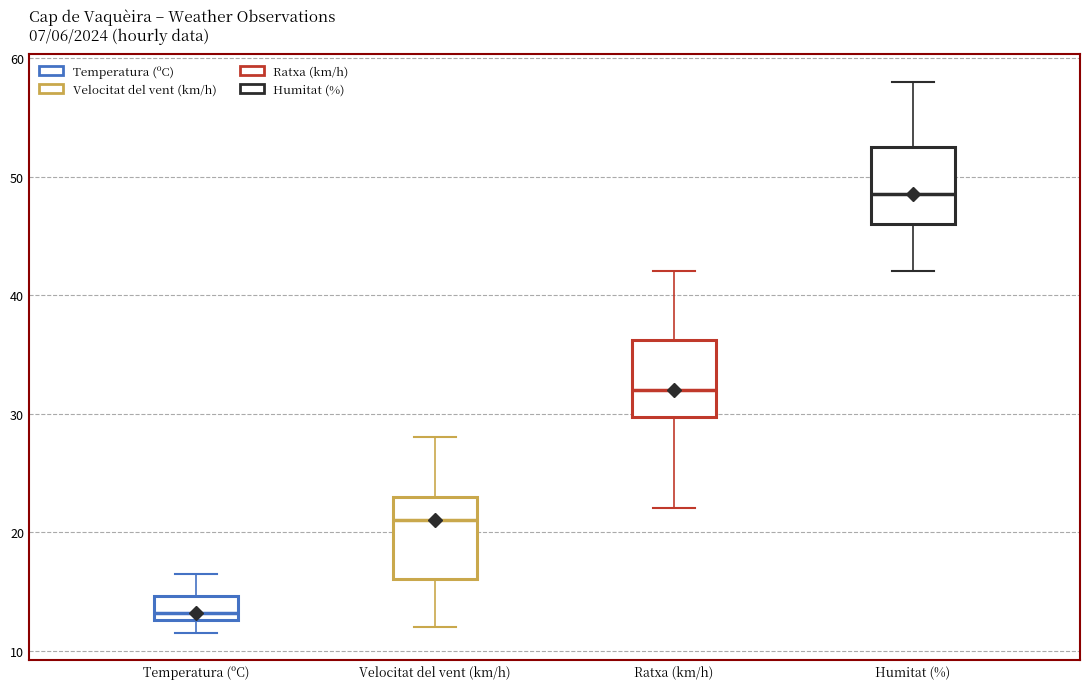

Reading left to right, read every box against the y-axis: the position of its median line, the range the box covers, and the ends of its whiskers. The values are not printed on the chart, so give them approximately, as read against the axis.

Temperatura (ºC): median 13 (just above the box's lower edge), box 13 to 15, whiskers 12 to 17
Velocitat del vent (km/h): median 21, box 16 to 23, whiskers 12 to 28
Ratxa (km/h): median 32, box 30 to 36, whiskers 22 to 42
Humitat (%): median 49, box 46 to 53, whiskers 42 to 58